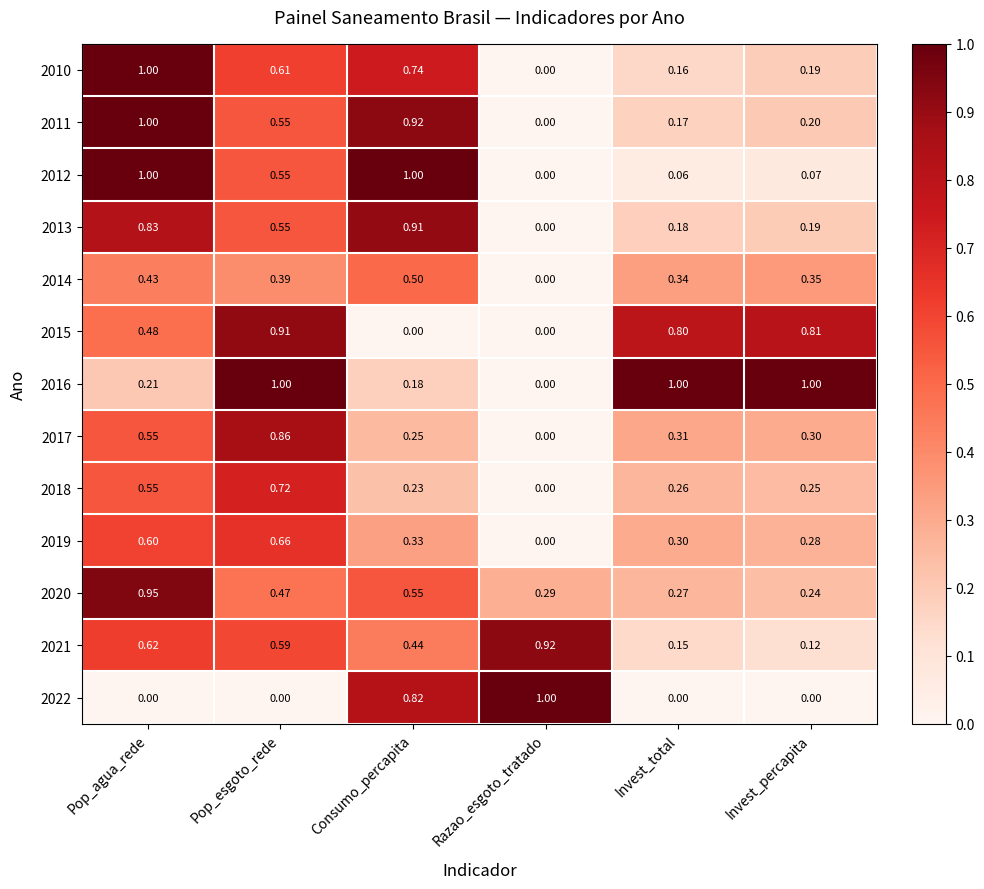

At which category is the sum across all series the highest?

Pop_agua_rede